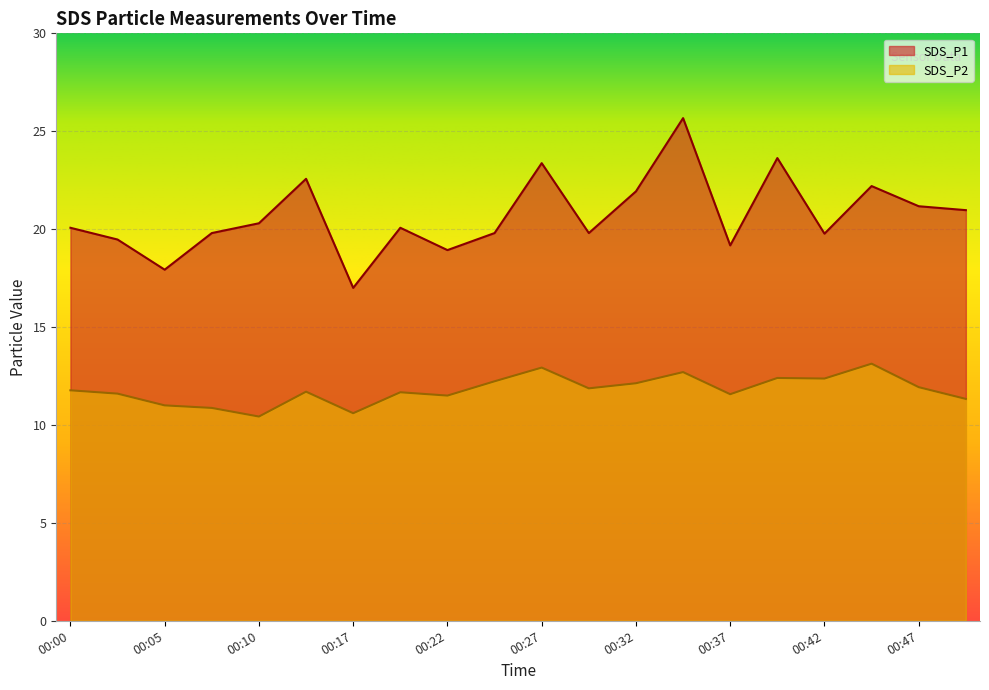

At which category does SDS_P2 reach its first local peak?

00:12